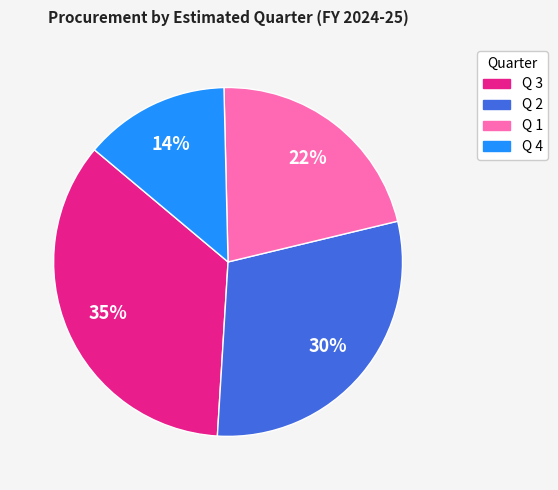

Is it true that Q 2 is 30% of the pie?

True